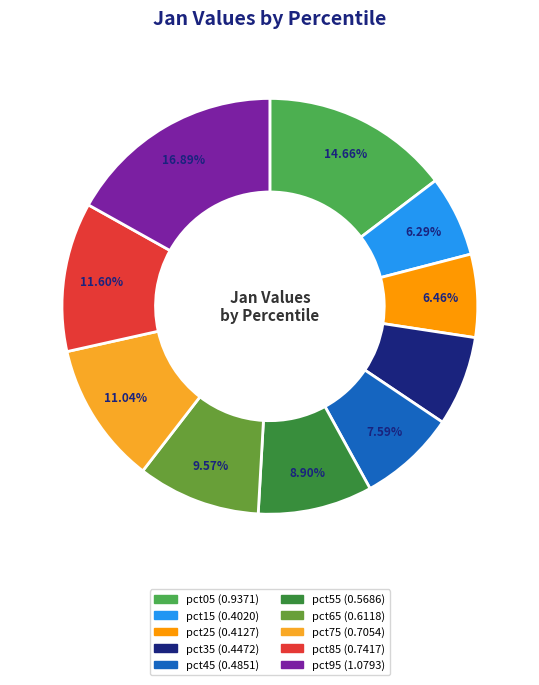

To the nearest percent, what is the combined percentage of pct65 and pct15?

16%